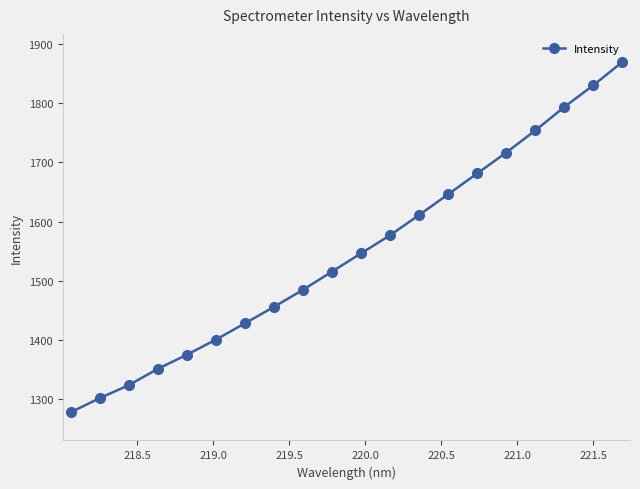

What is the sum of all values?

30936.3